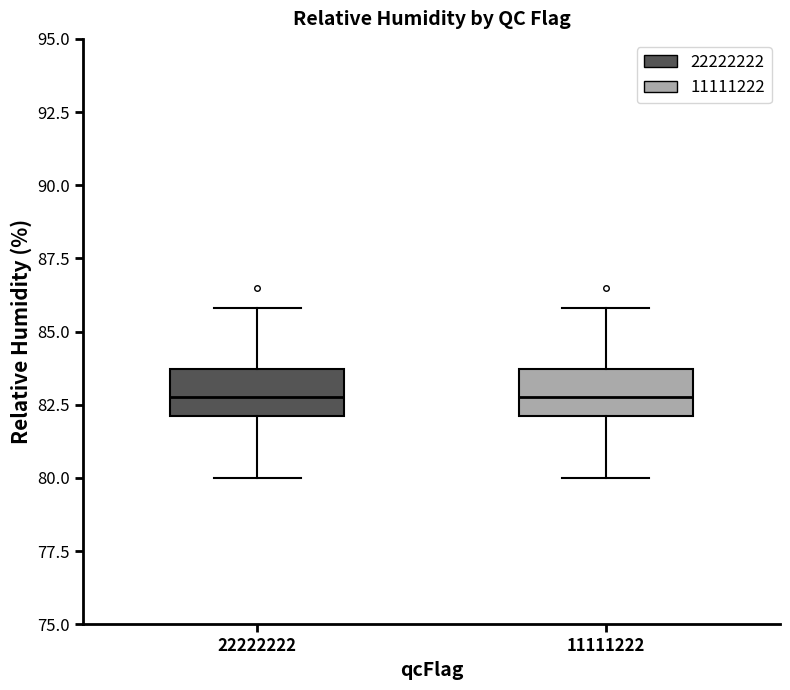

Reading left to right, read every box against the y-axis: the position of its median line, the range the box covers, and the ends of its whiskers. The values are not printed on the chart, so give them approximately, as read against the axis.

22222222: median 83.0, box 82.0 to 83.5, whiskers 80.0 to 86.0
11111222: median 83.0, box 82.0 to 83.5, whiskers 80.0 to 86.0